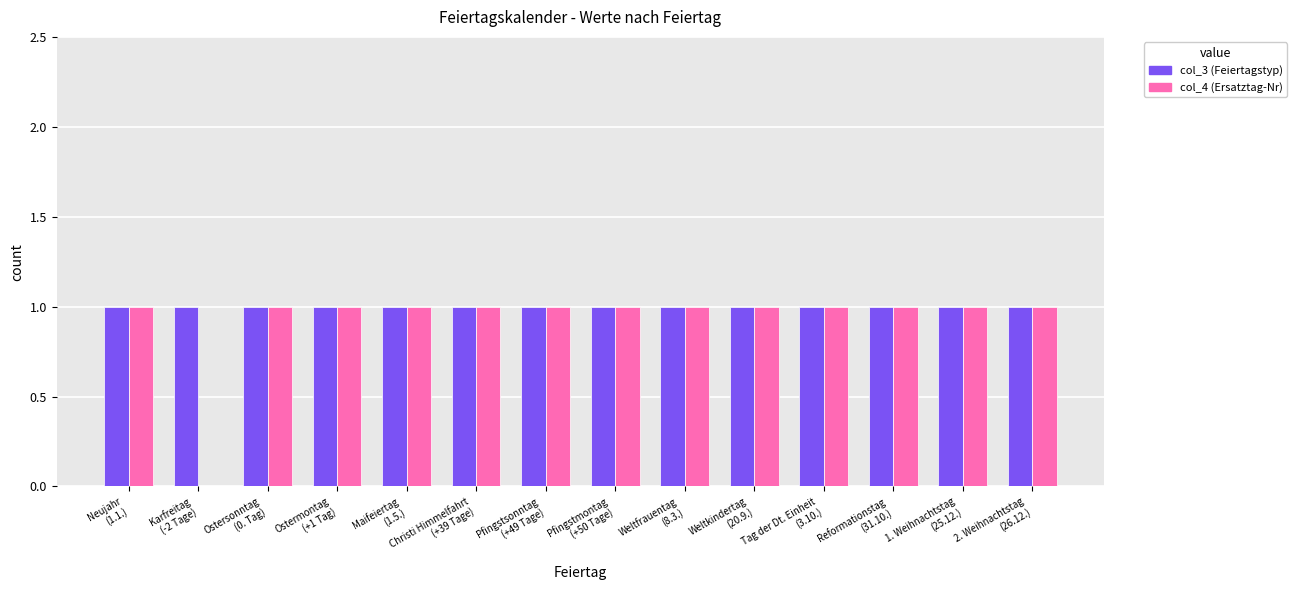

How many groups of bars are there?

14